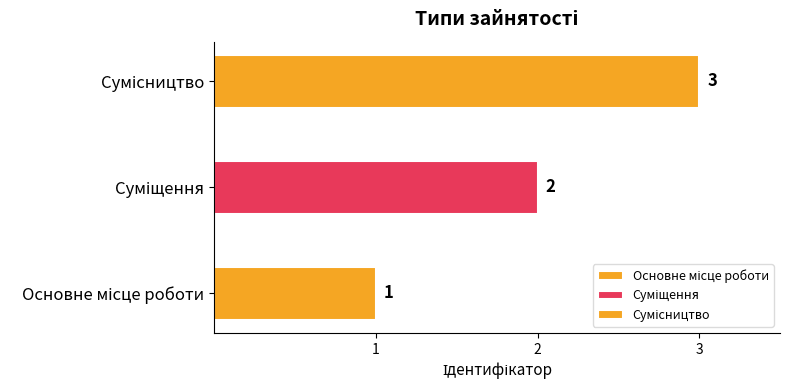

What is the sum of the values at Суміщення and Сумісництво?

5